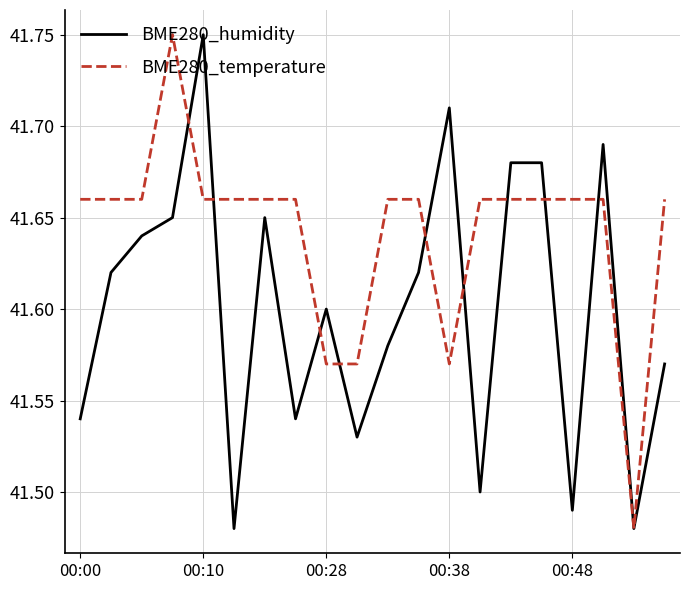

How many interior local valleys does the BME280_humidity series have?

6